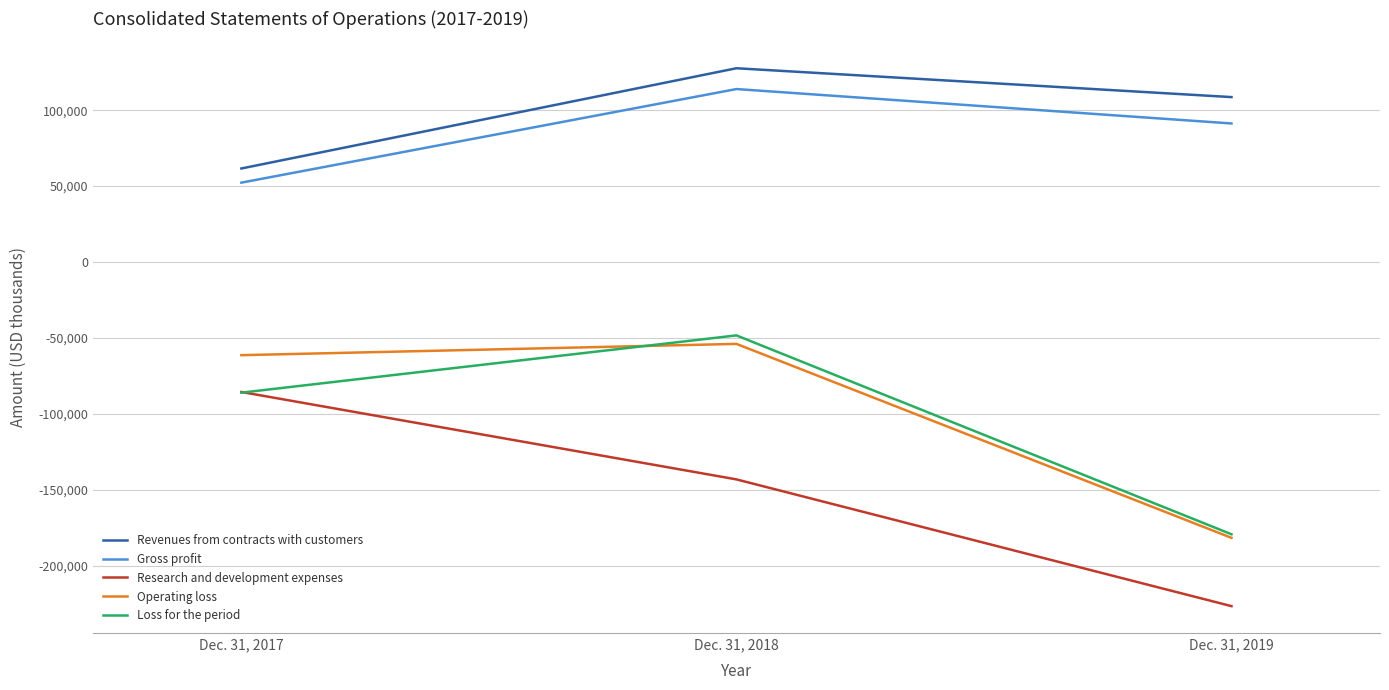

Which series changed the most between Dec. 31, 2018 and Dec. 31, 2019?

Loss for the period